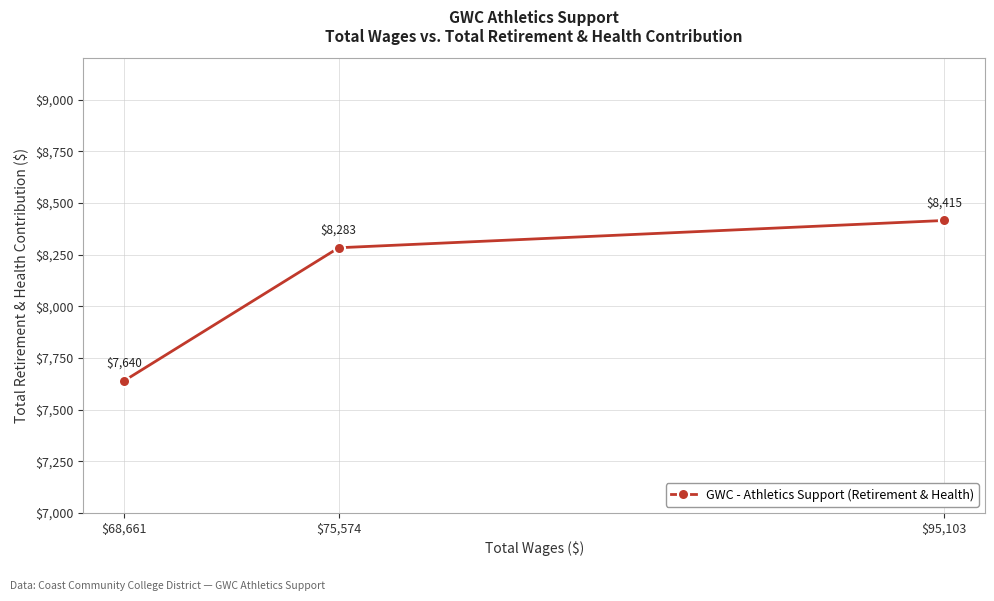

What value does the data have at $68,661, to the nearest 10?

7640